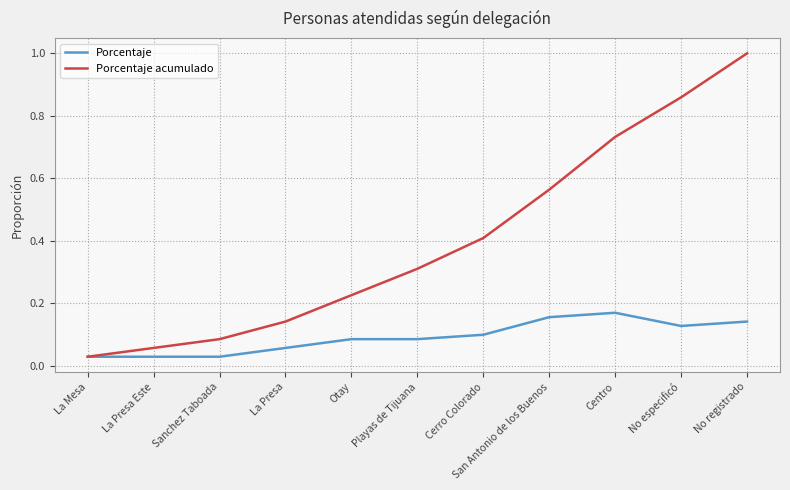

Which series has the widest spread of values?

Porcentaje acumulado